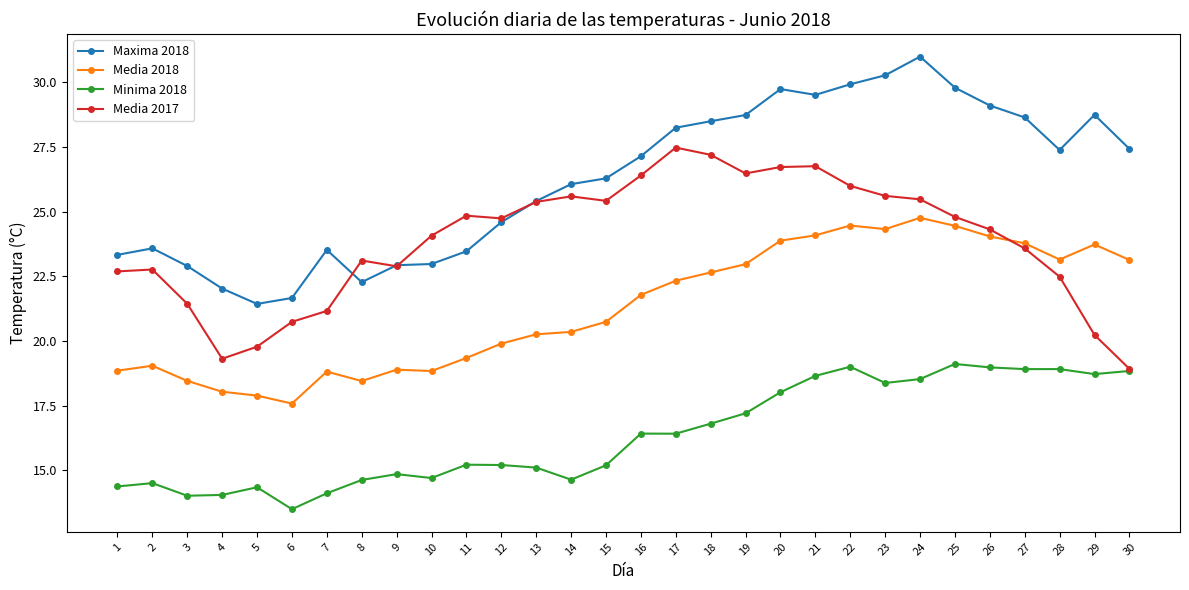

Where does the Maxima 2018 series first go above 27?

16